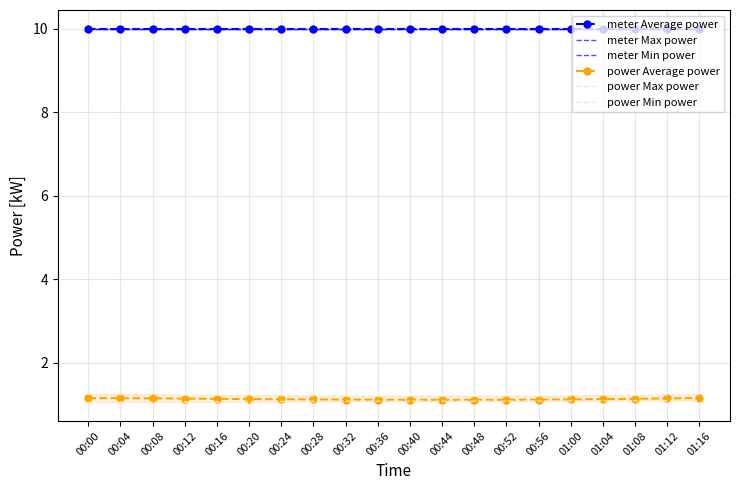

Reading left to right, what are all the values shown in this chart?

meter Average power: 10.0	10.0	10.0	10.0	10.0	10.0	10.0	10.0	10.0	10.0	10.0	10.0	10.0	10.0	10.0	10.0	10.0	10.0	10.0	10.0
meter Max power: 10.0	10.0	10.0	10.0	10.0	10.0	10.0	10.0	10.0	10.0	10.0	10.0	10.0	10.0	10.0	10.0	10.0	10.0	10.0	10.0
meter Min power: 10.0	10.0	10.0	10.0	10.0	10.0	10.0	10.0	10.0	10.0	10.0	10.0	10.0	10.0	10.0	10.0	10.0	10.0	10.0	10.0
power Average power: 1.1	1.1	1.1	1.1	1.1	1.1	1.1	1.1	1.1	1.1	1.1	1.1	1.1	1.1	1.1	1.1	1.1	1.1	1.1	1.2
power Max power: 1.2	1.2	1.2	1.2	1.2	1.2	1.2	1.2	1.2	1.2	1.2	1.2	1.2	1.2	1.2	1.2	1.2	1.2	1.2	1.2
power Min power: 1.1	1.1	1.1	1.1	1.1	1.1	1.1	1.1	1.1	1.1	1.1	1.1	1.1	1.1	1.1	1.1	1.1	1.1	1.1	1.1